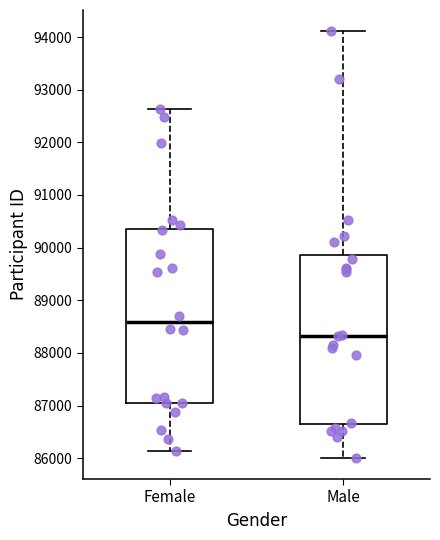

Where is the upper edge of the box for Female on the y-axis? The values are not printed on the chart, so give them approximately, as read against the axis.

90400